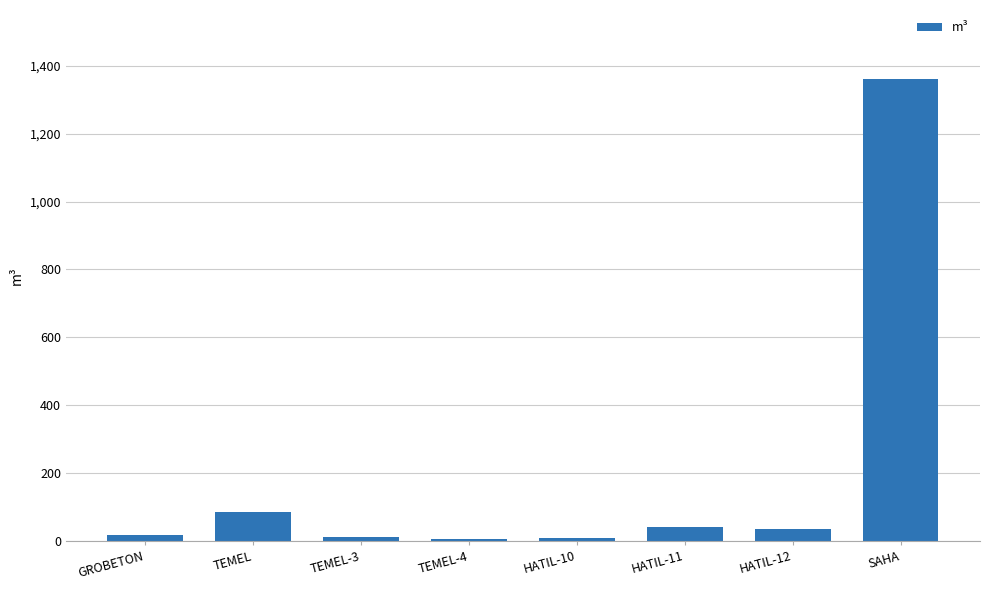

What is the difference between the second highest and second lowest values?

75.9